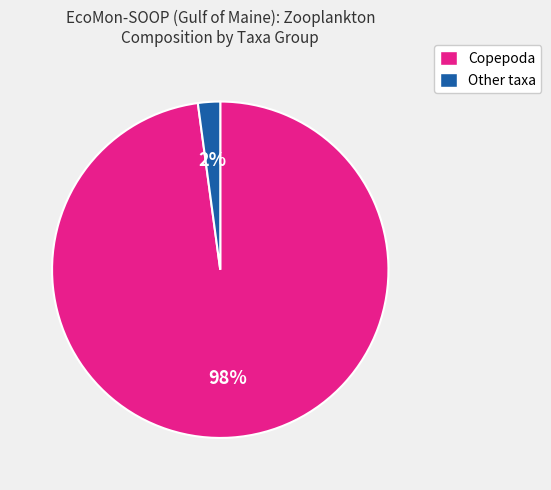

Is there a majority slice in this chart?

Yes